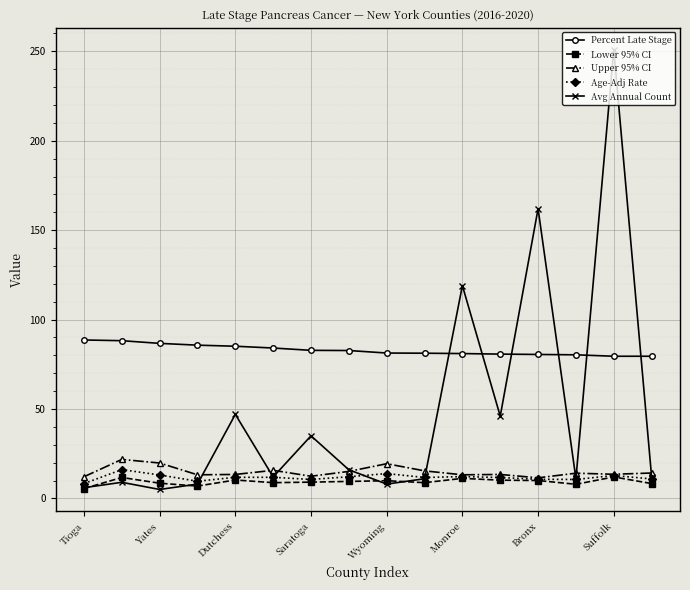

Which series has the largest range (max minus min)?

Avg Annual Count